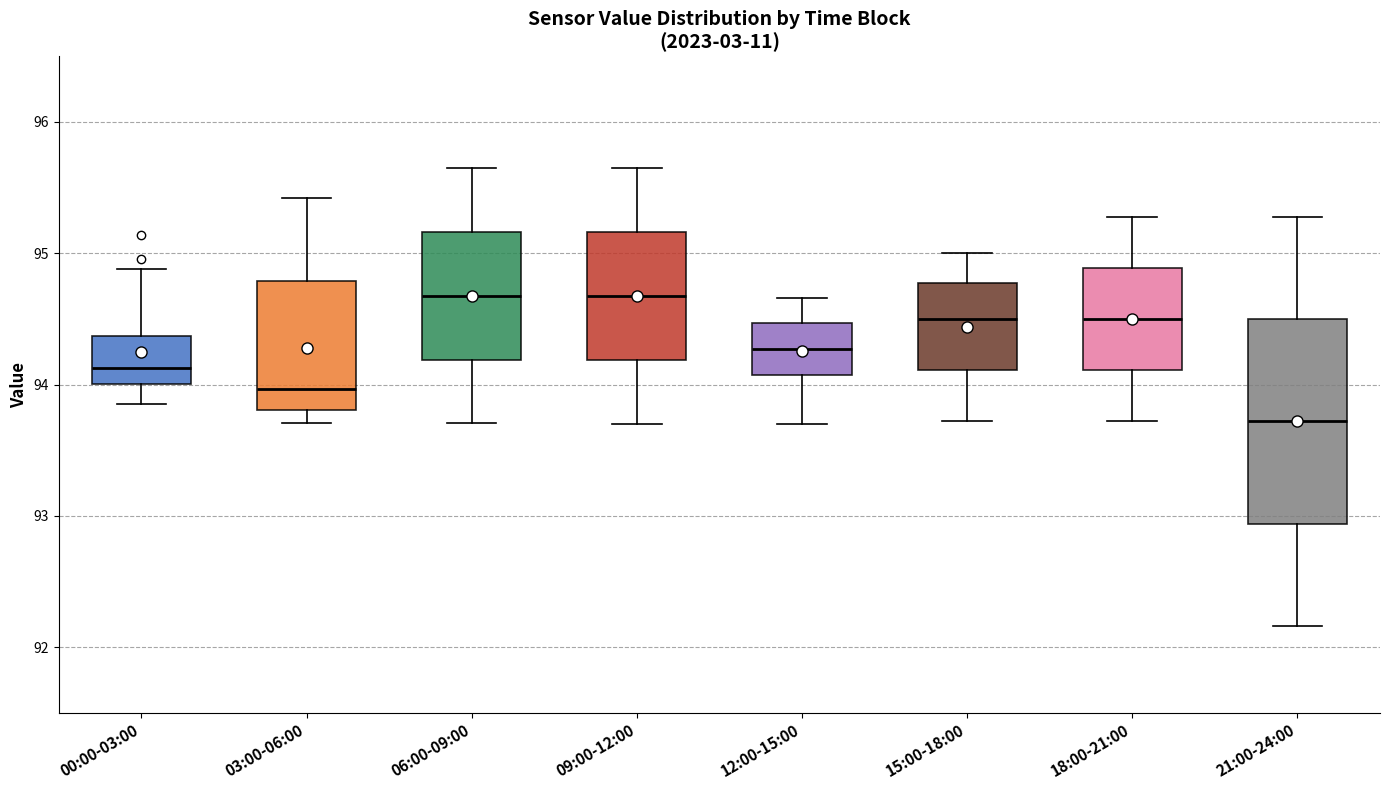

Reading left to right, read every box against the y-axis: the position of its median line, the range the box covers, and the ends of its whiskers. The values are not printed on the chart, so give them approximately, as read against the axis.

00:00-03:00: median 94.1, box 94.0 to 94.4, whiskers 93.9 to 94.9
03:00-06:00: median 94.0, box 93.8 to 94.8, whiskers 93.7 to 95.4
06:00-09:00: median 94.7, box 94.2 to 95.2, whiskers 93.7 to 95.7
09:00-12:00: median 94.7, box 94.2 to 95.2, whiskers 93.7 to 95.7
12:00-15:00: median 94.3, box 94.1 to 94.5, whiskers 93.7 to 94.7
15:00-18:00: median 94.5, box 94.1 to 94.8, whiskers 93.7 to 95.0
18:00-21:00: median 94.5, box 94.1 to 94.9, whiskers 93.7 to 95.3
21:00-24:00: median 93.7, box 92.9 to 94.5, whiskers 92.2 to 95.3